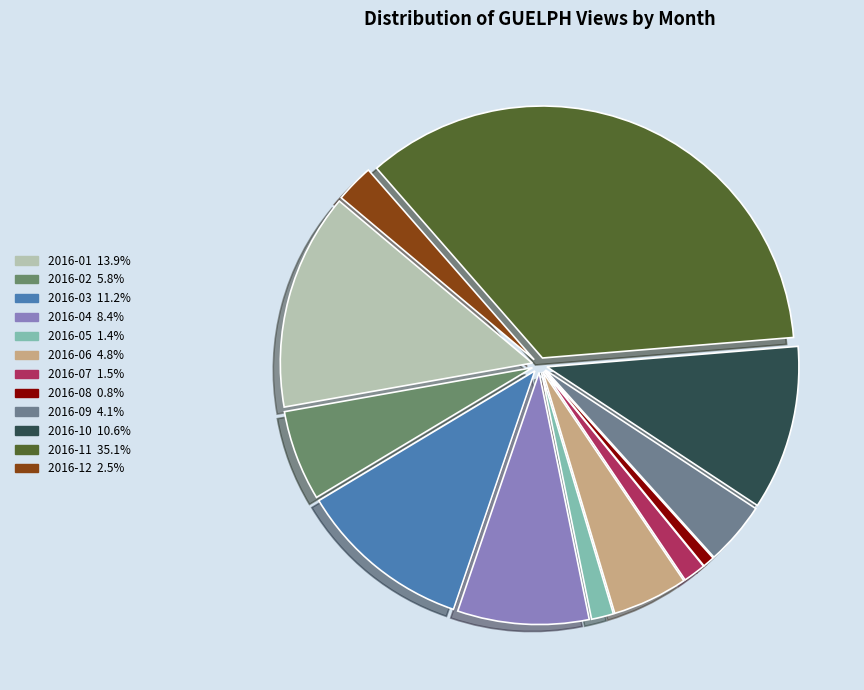

What is the change in value from 2016-09 to 2016-11?

+1796